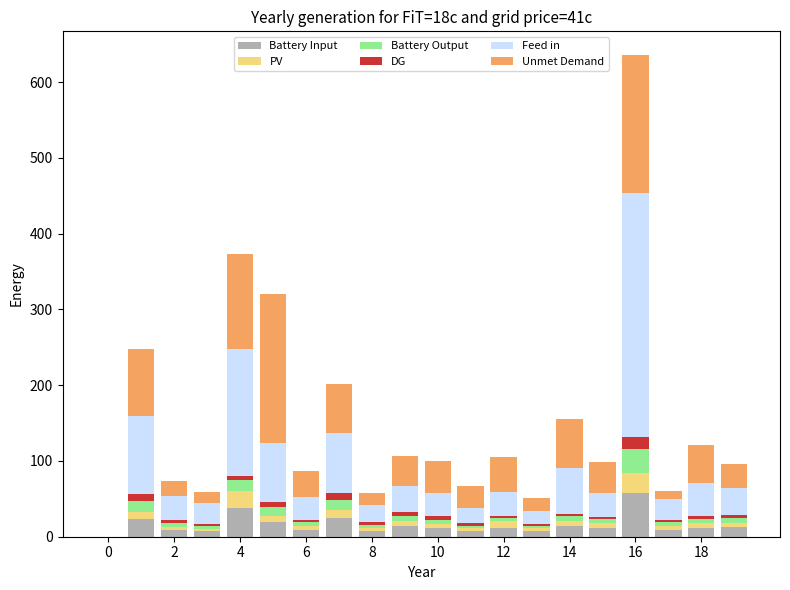

What is the maximum value for Battery Input?

58.2